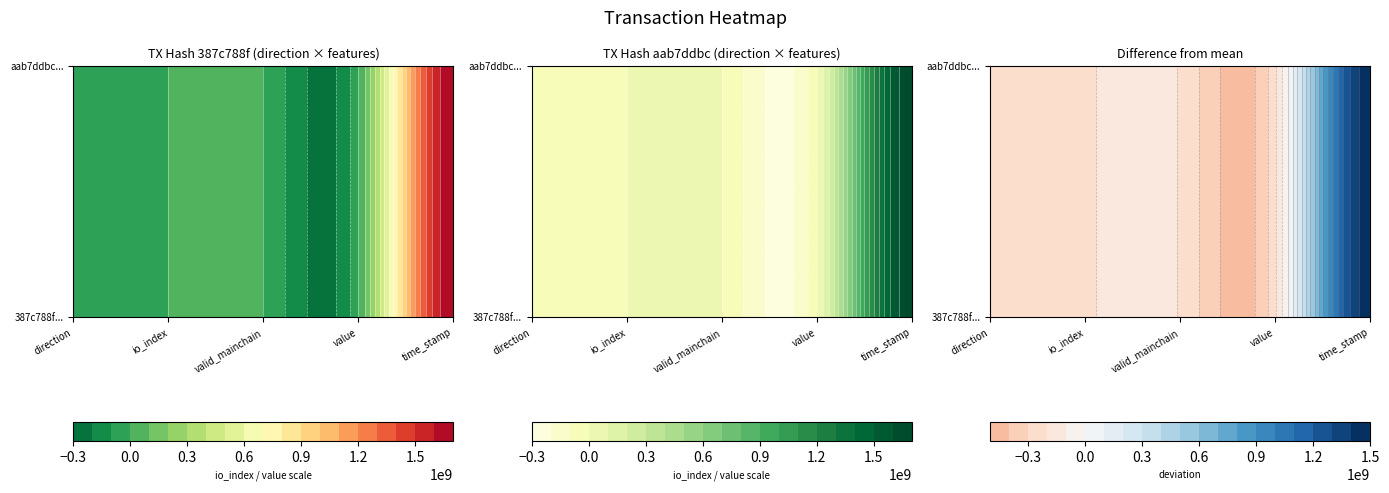

What is the maximum value for aab7ddbcc55faf89dc891efeda9ce4c5414fe32?

1664891968.0